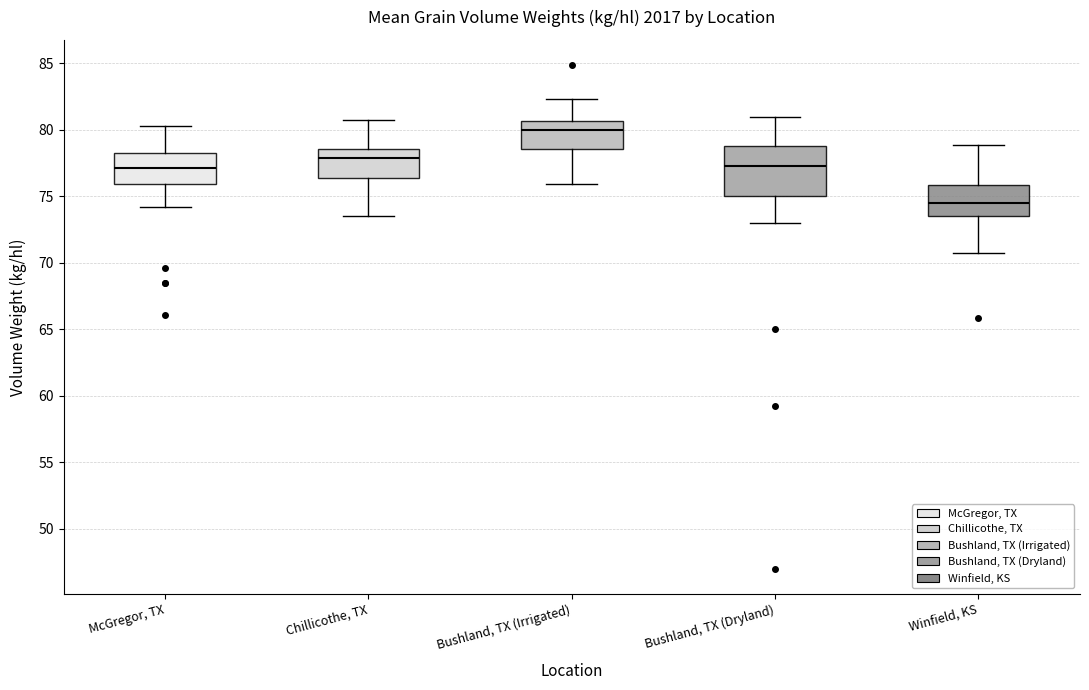

Which box's median line is the highest?

Bushland, TX (Irrigated)